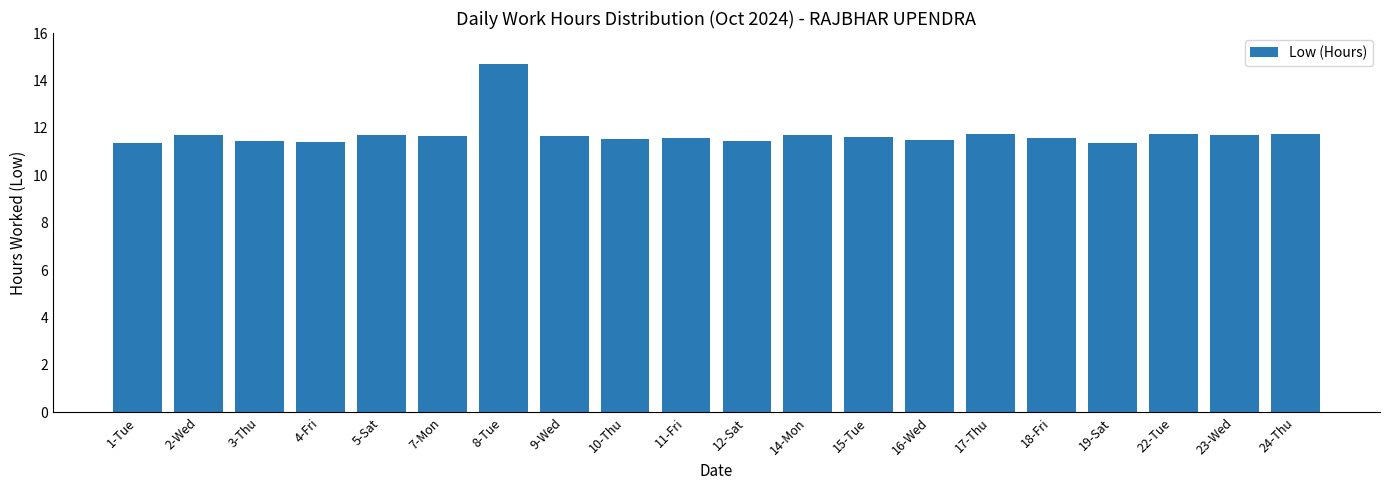

What is the value of the 13th bar from the left?

11.6